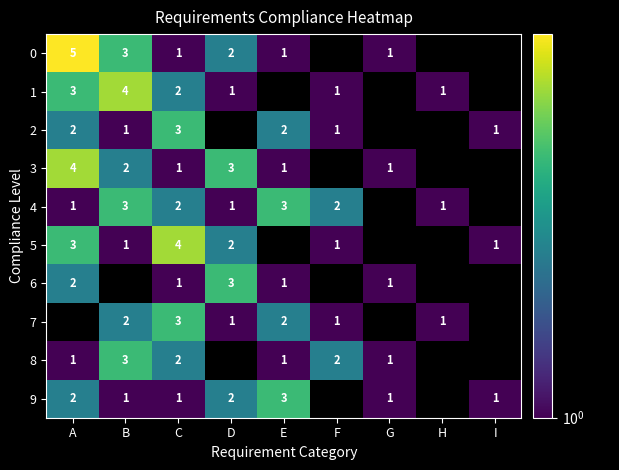

The value of 6 at C is 0. True or false?

False